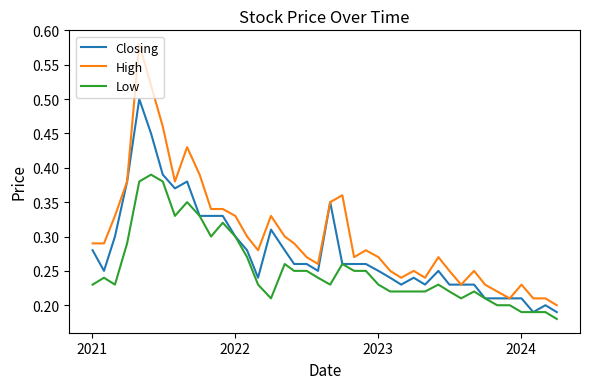

Which series has the widest spread of values?

High